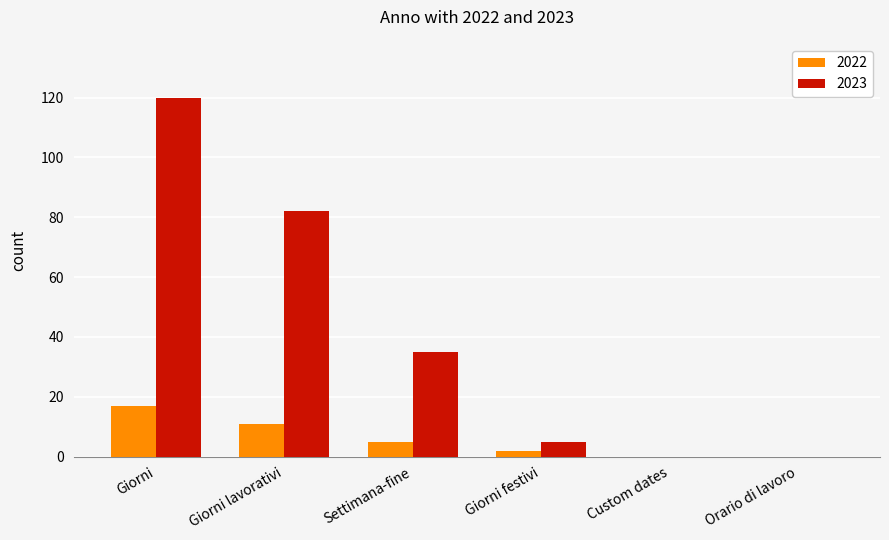

Reading left to right, what are all the values shown in this chart?

2022: Giorni=17	Giorni lavorativi=11	Settimana-fine=5	Giorni festivi=2	Custom dates=0	Orario di lavoro=0
2023: Giorni=120	Giorni lavorativi=82	Settimana-fine=35	Giorni festivi=5	Custom dates=0	Orario di lavoro=0